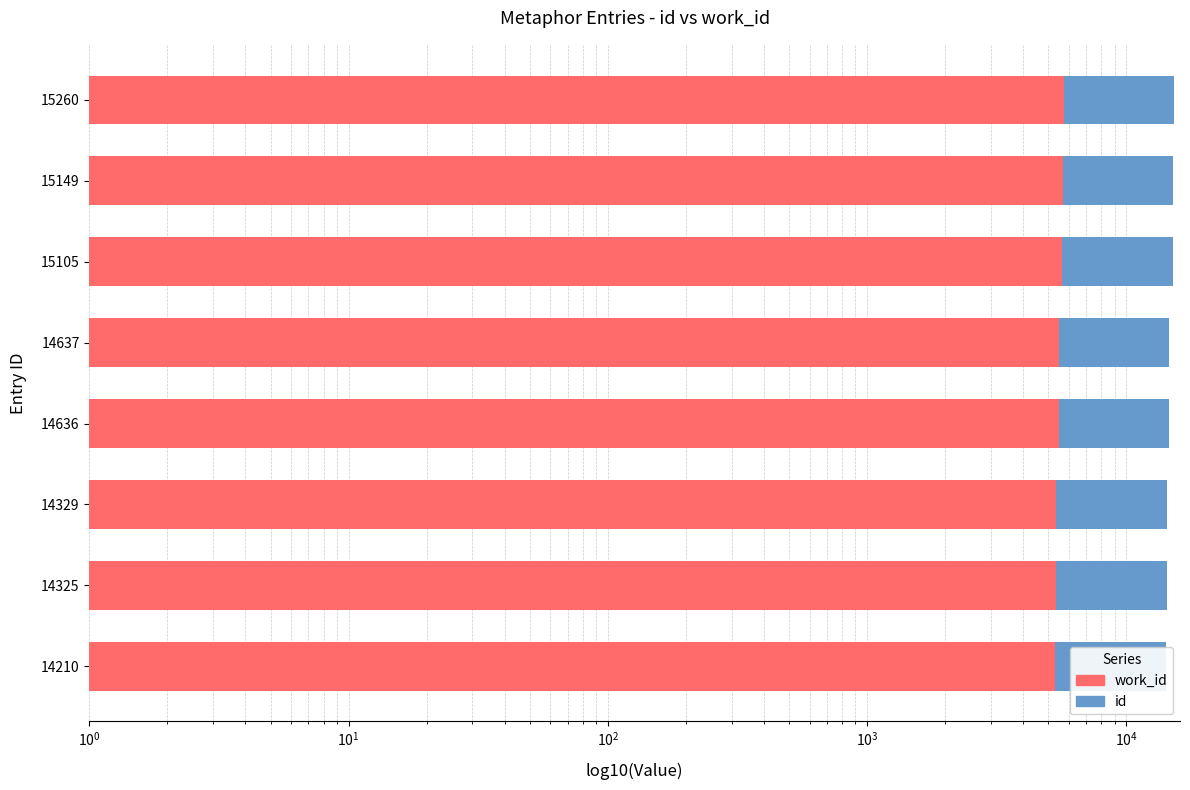

What is the difference between the highest and lowest values at 15105?

9452